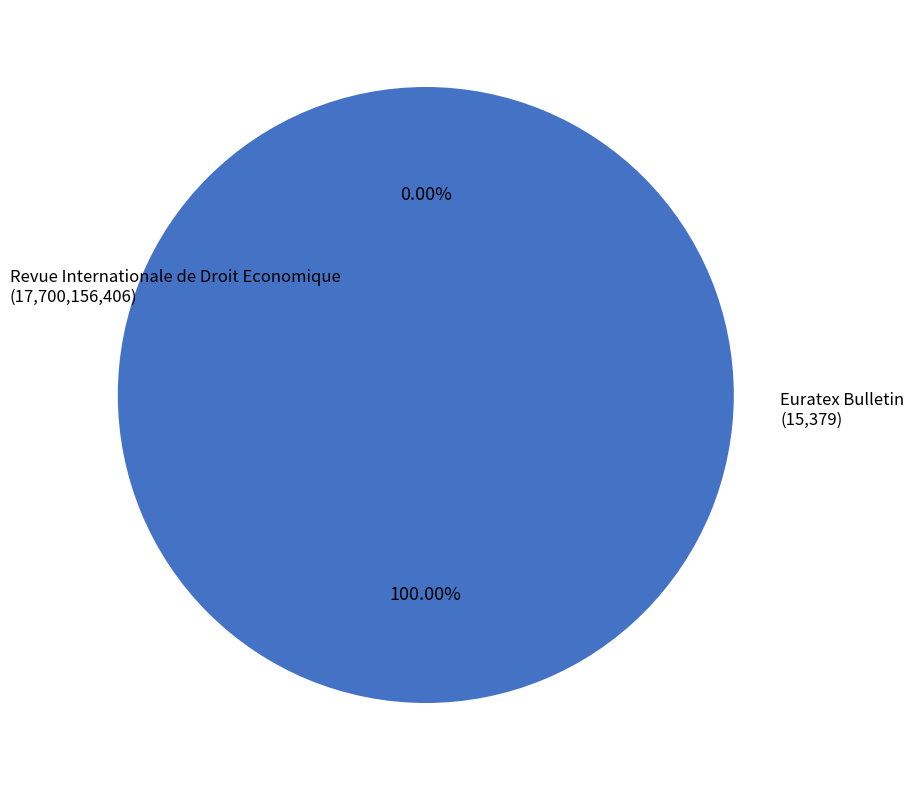

Is there any slice that represents more than half of the pie?

Yes